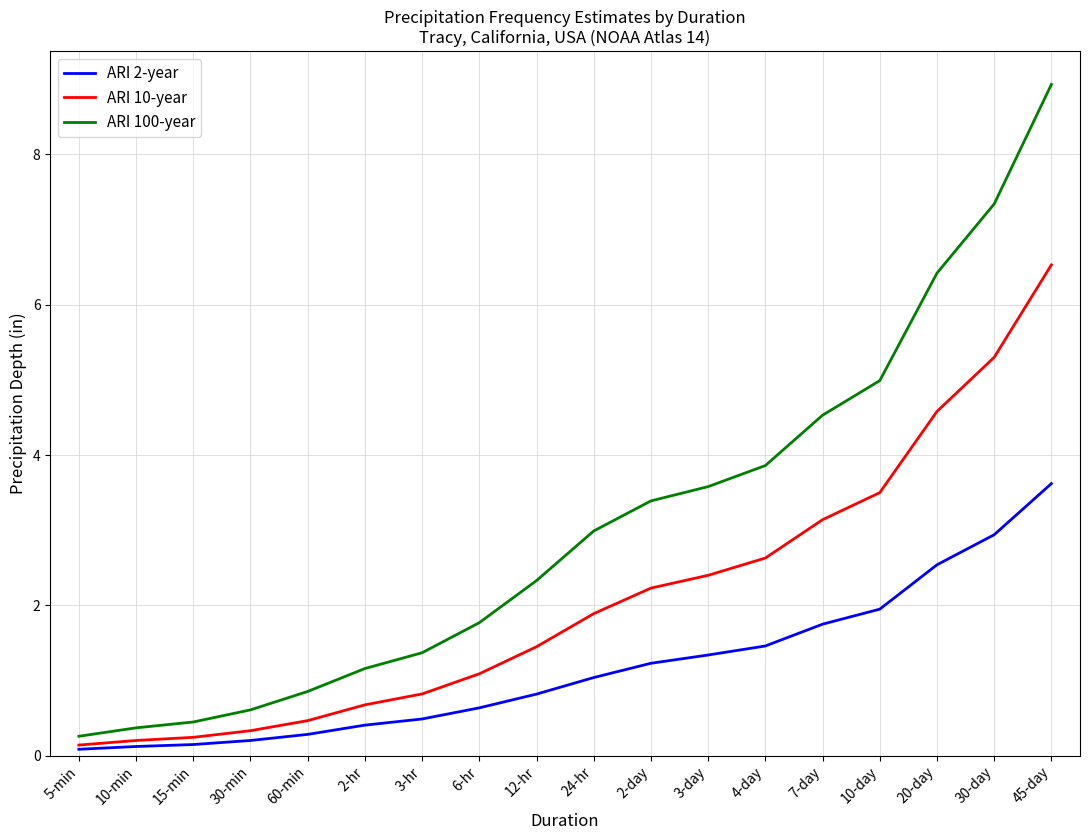

Does the chart have visible grid lines?

Yes